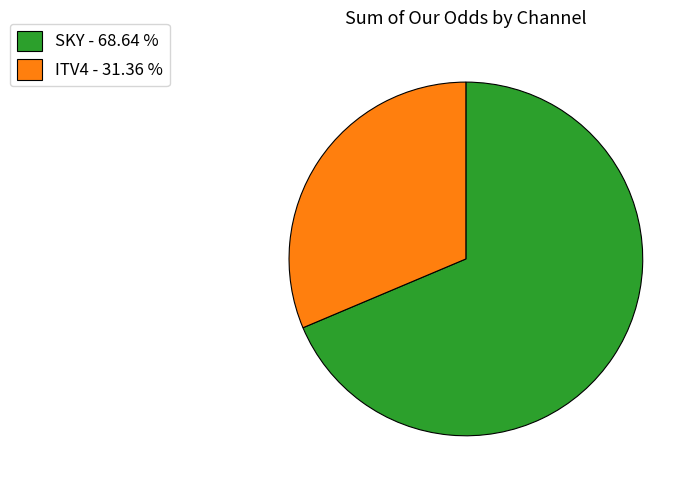

Which has a higher value, SKY - 68.64 % or ITV4 - 31.36 %?

SKY - 68.64 %